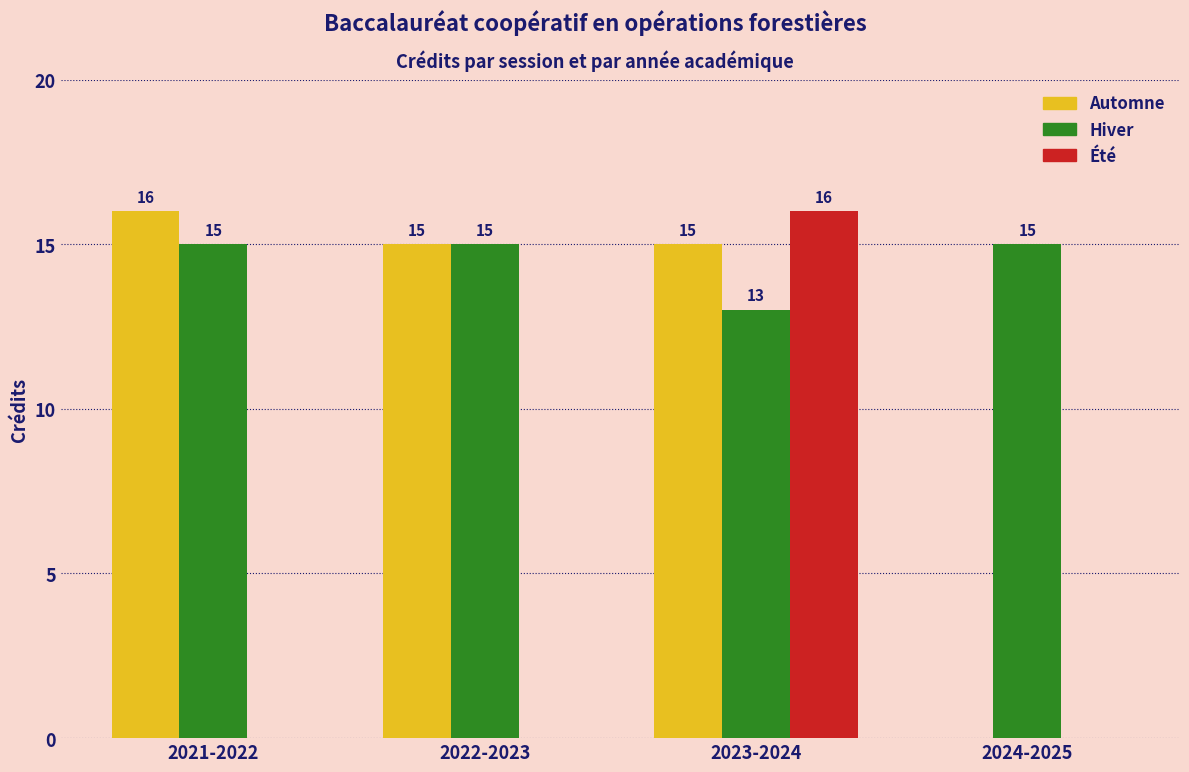

What is the average value of the Été series?

4